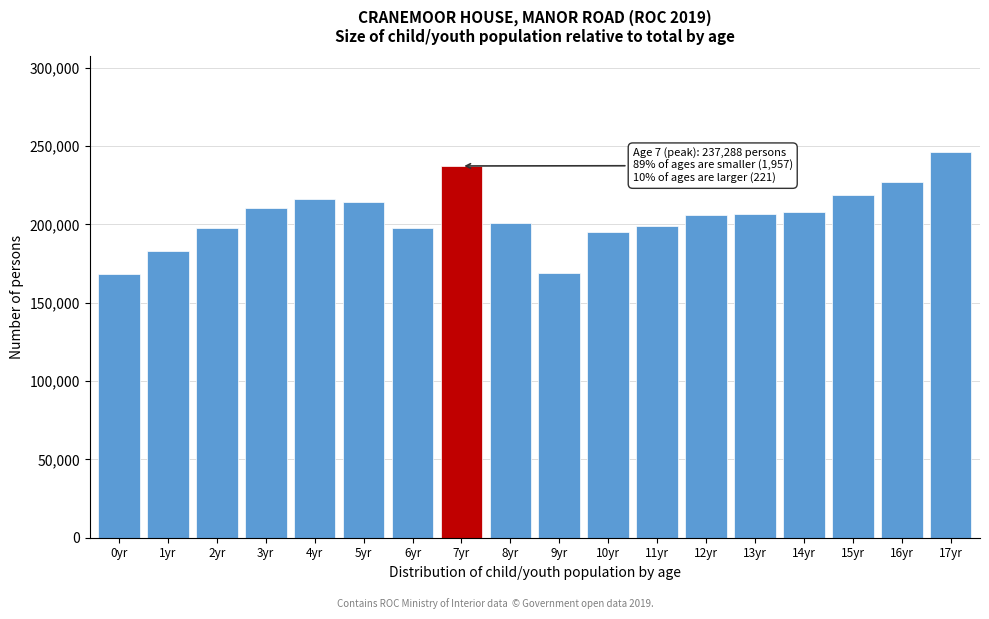

Which label corresponds to the largest value in the chart?

17yr